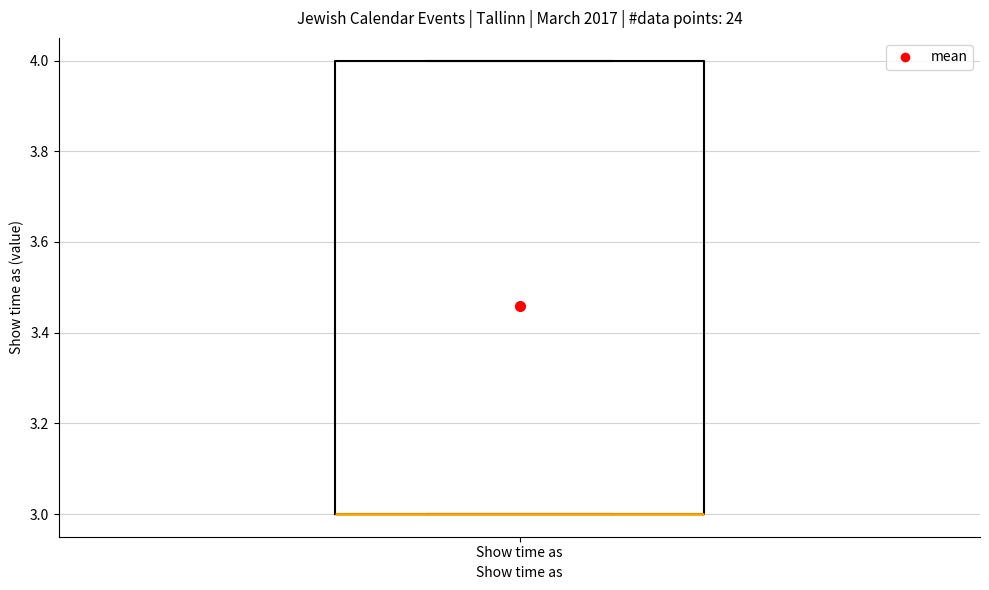

Where is the upper edge of the box for Show time as on the y-axis? The values are not printed on the chart, so give them approximately, as read against the axis.

4